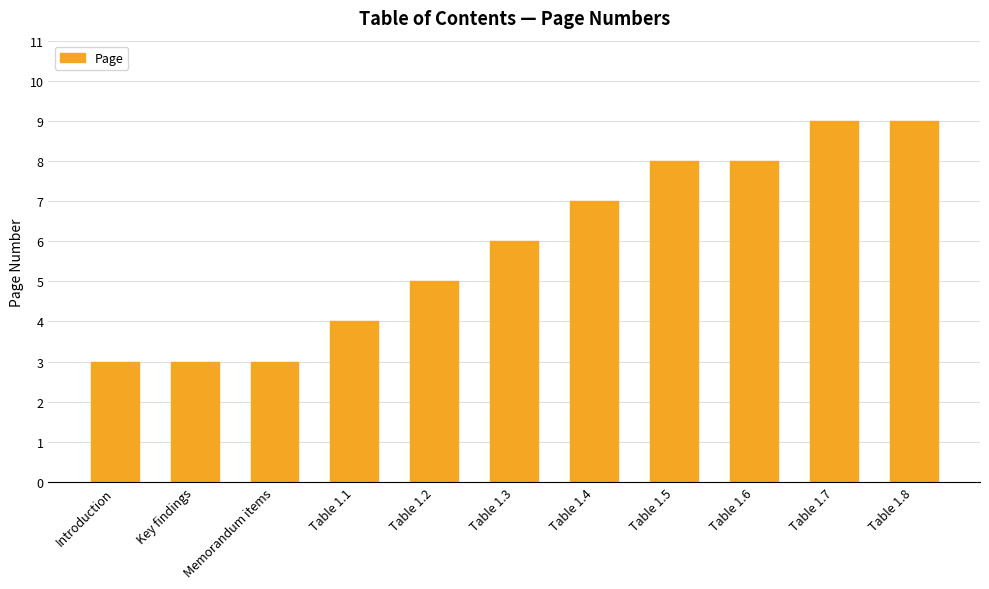

How many distinct data groups are displayed?

1